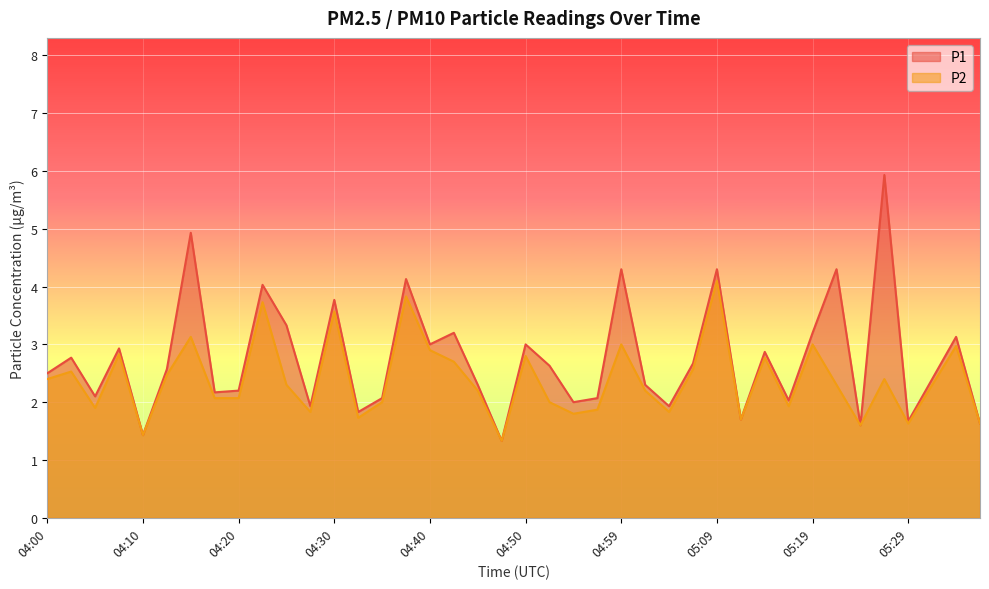

The P1 series shows 1.2 at 04:52. True or false?

False